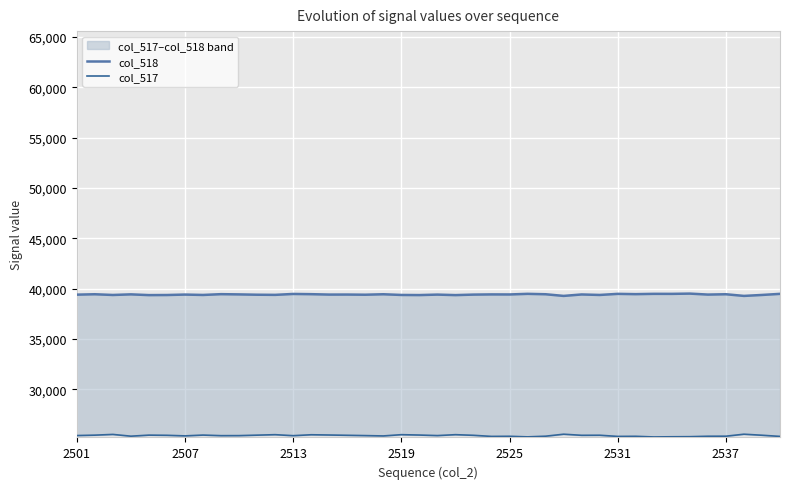

Which series has the widest spread of values?

col_517